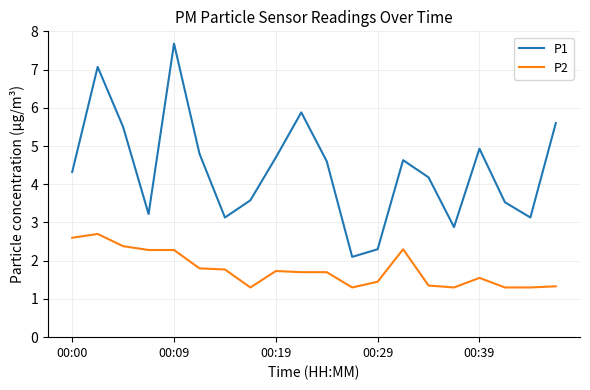

Which series has the largest range (max minus min)?

P1